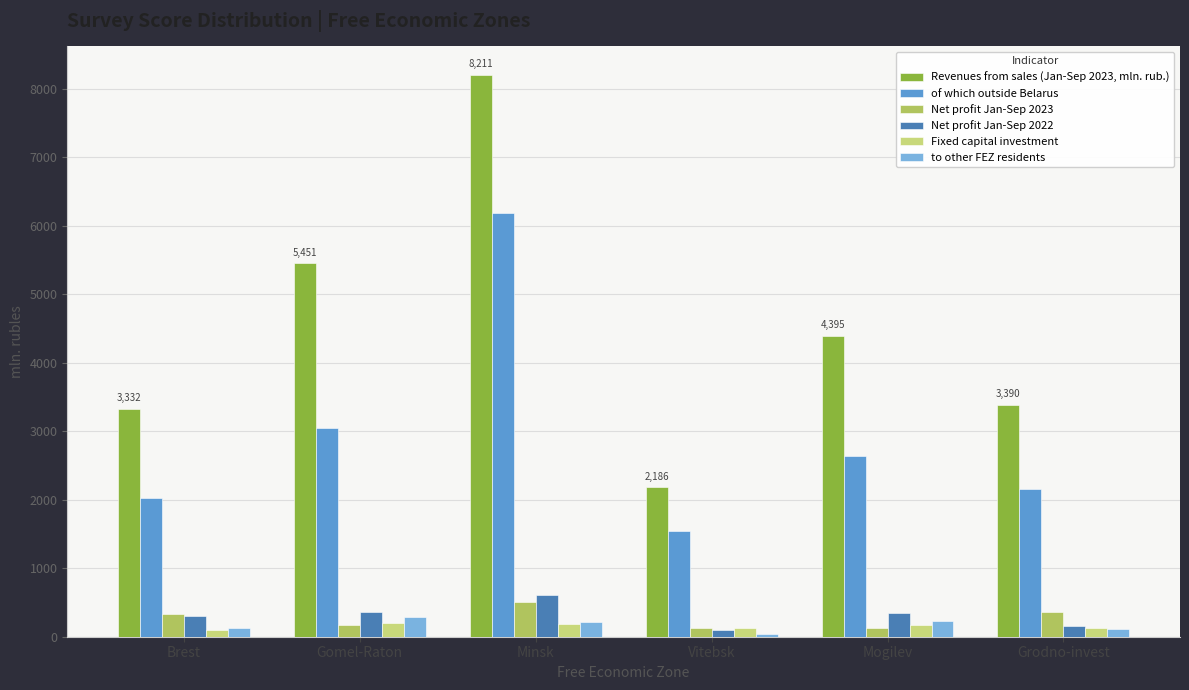

The of which outside Belarus series shows 3049.7 at Gomel-Raton. True or false?

True